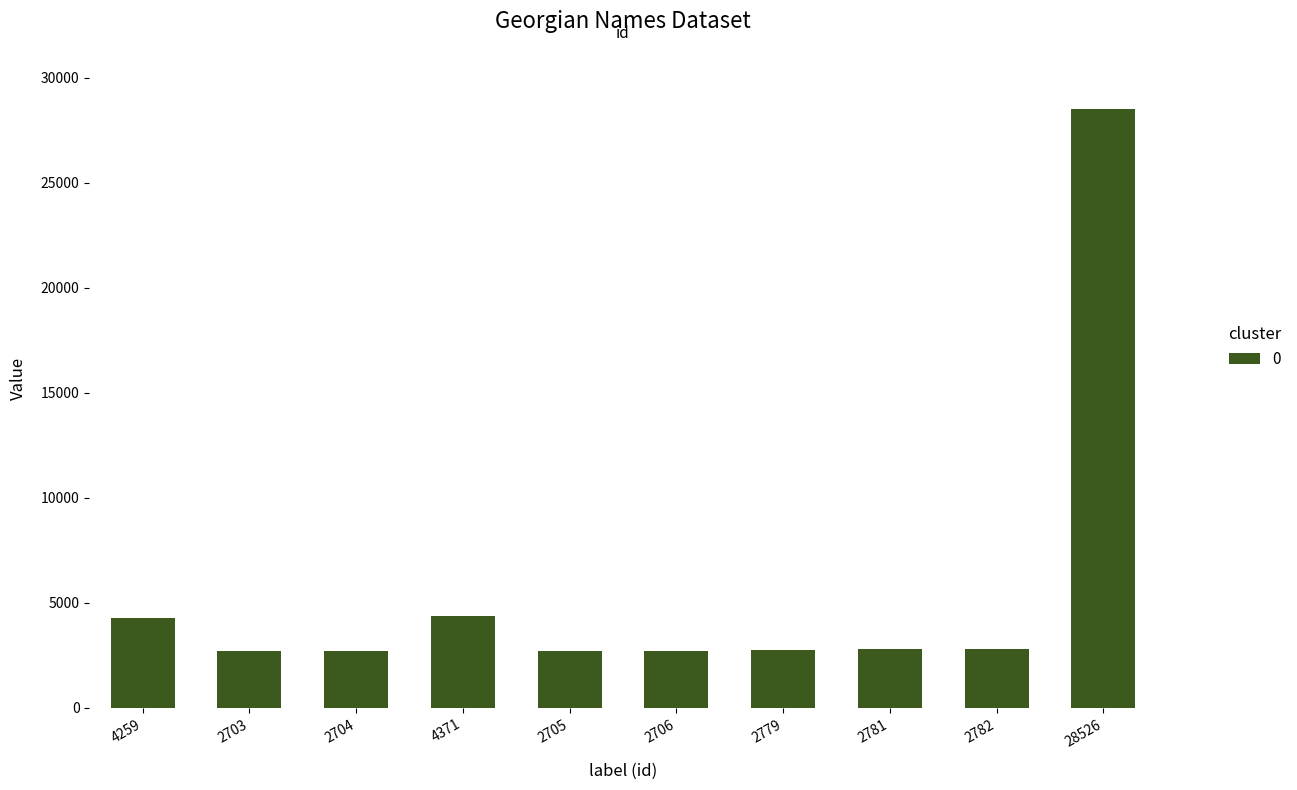

Does the chart contain any negative values?

No